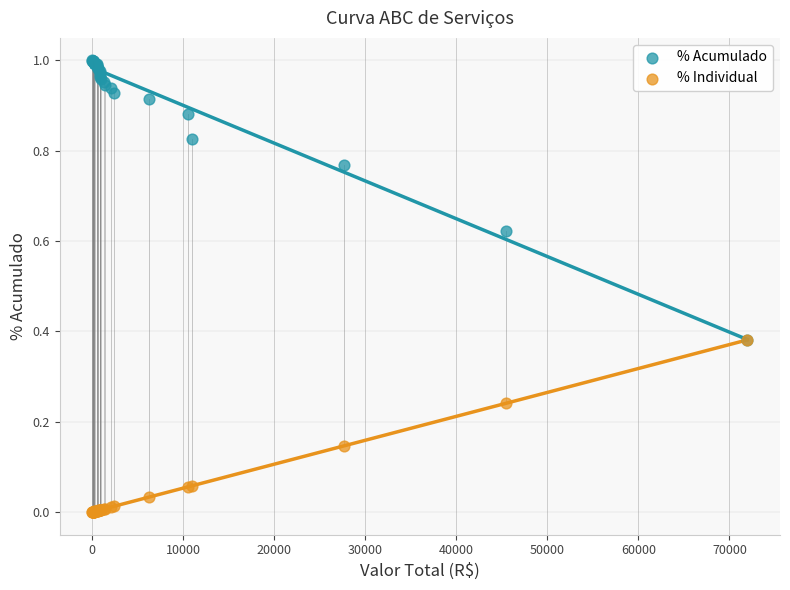

What are all the series names shown in the legend?

% Acumulado, % Individual